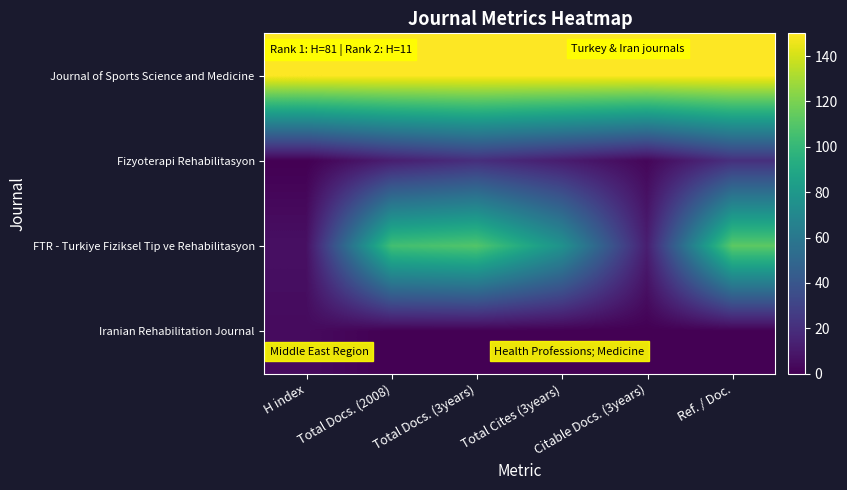

List the series in order of their peak value, lowest first.

Iranian Rehabilitation Journal, Fizyoterapi Rehabilitasyon, FTR - Turkiye Fiziksel Tip ve Rehabilitasyon, Journal of Sports Science and Medicine